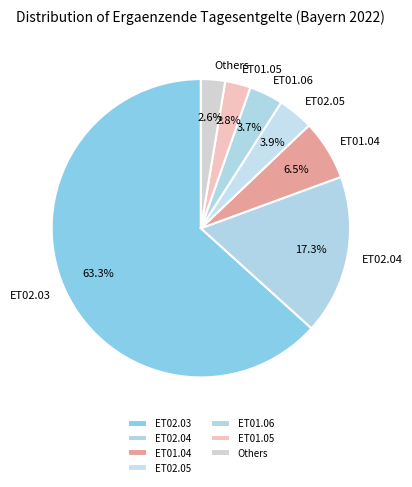

What is the largest slice in the pie chart?

ET02.03